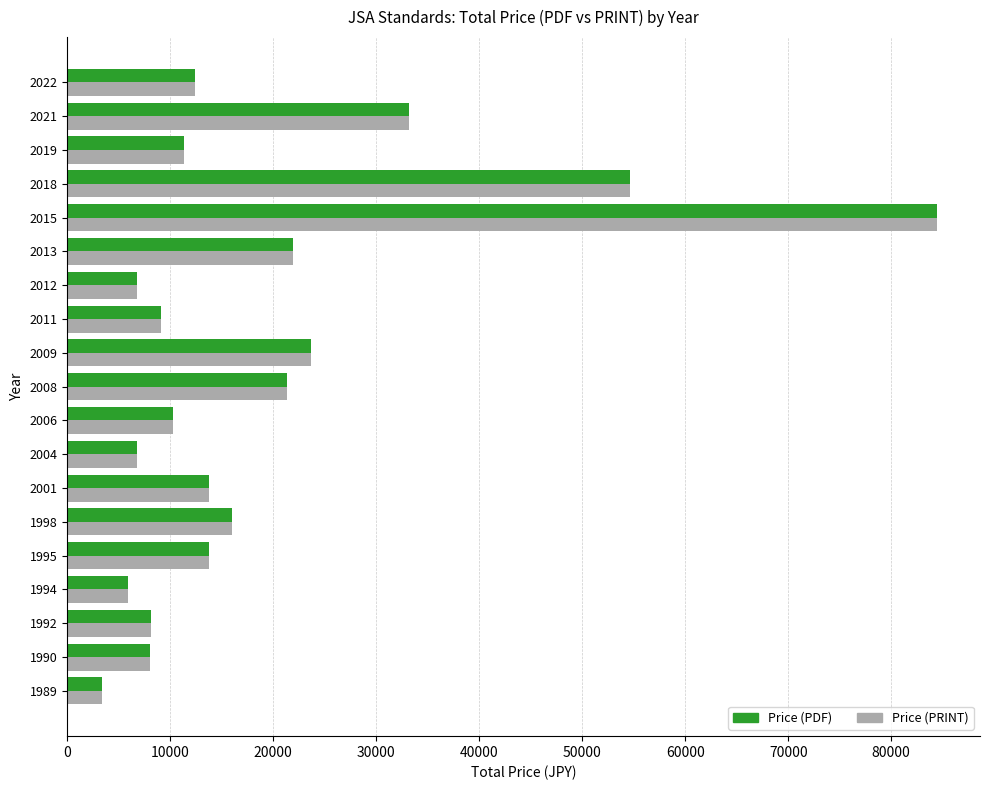

At which label does Price (PDF) reach its peak?

2015